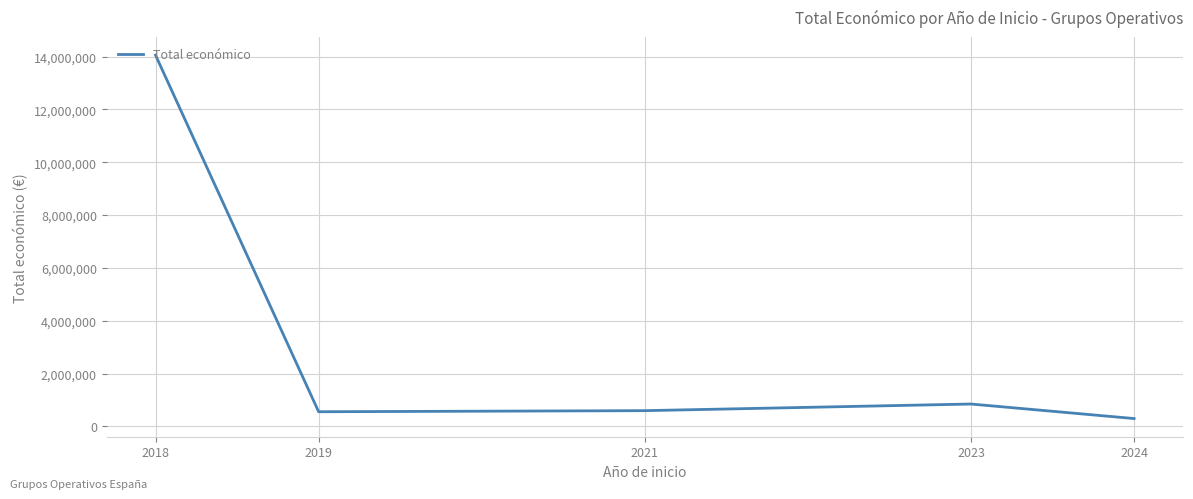

What is the greatest value displayed?

14054604